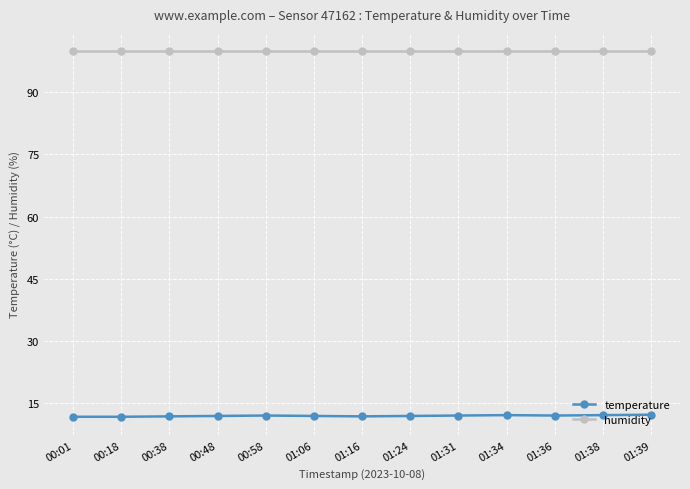

What is the minimum value shown in the chart?

11.7